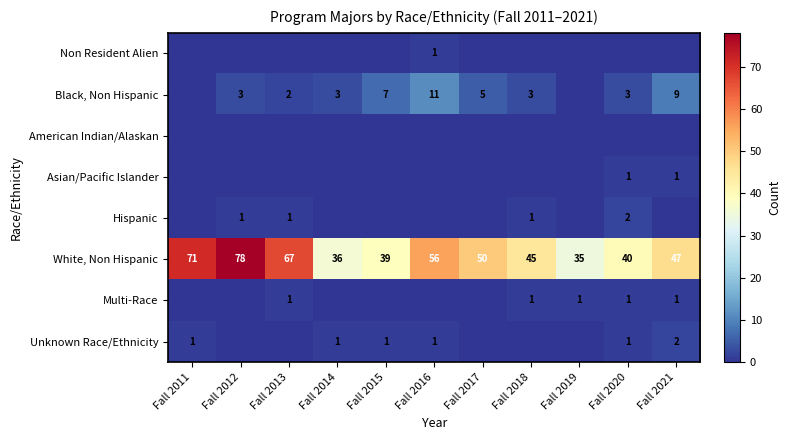

Is the value of Non Resident Alien at Fall 2016 greater than the value of White, Non Hispanic at Fall 2013?

No